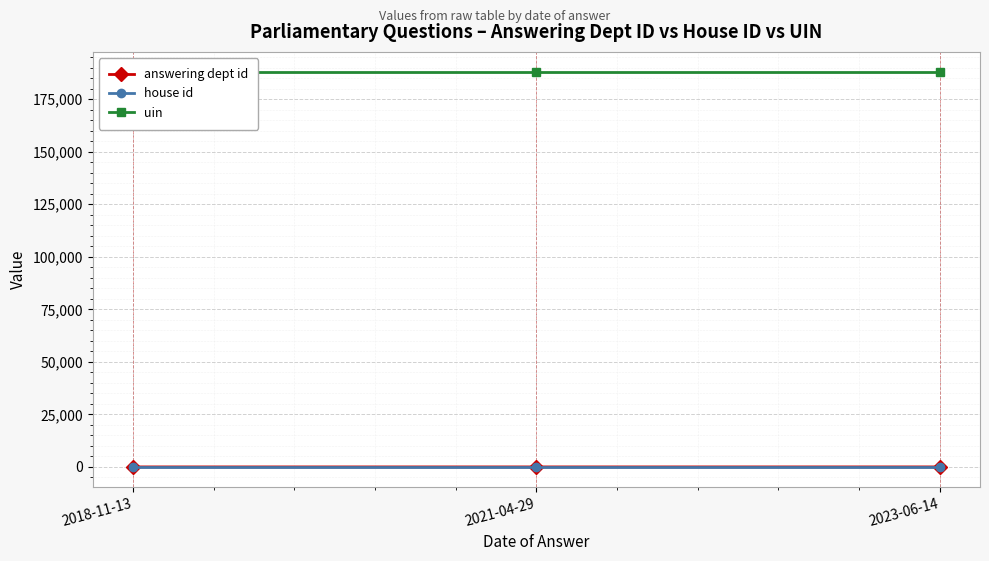

Rank the series by their maximum value, from lowest to highest.

house id, answering dept id, uin